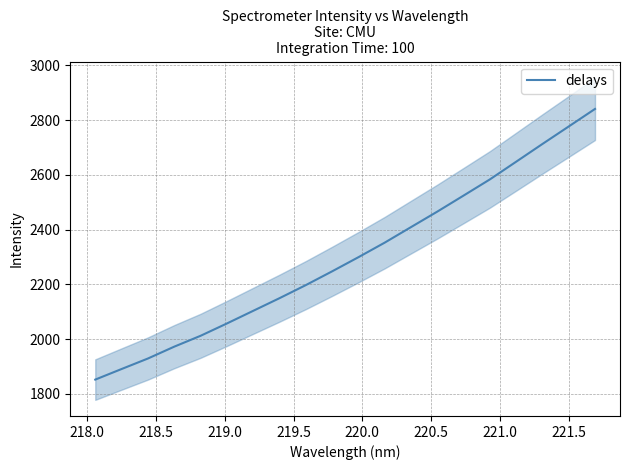

Reading left to right, extract all data points from this chart.

1852.1	1890.7	1929.1	1972.4	2012.1	2057.1	2103.3	2149.6	2197.3	2247.6	2299.3	2352.6	2409.3	2466.0	2524.6	2583.7	2648.3	2713.2	2777.1	2841.2